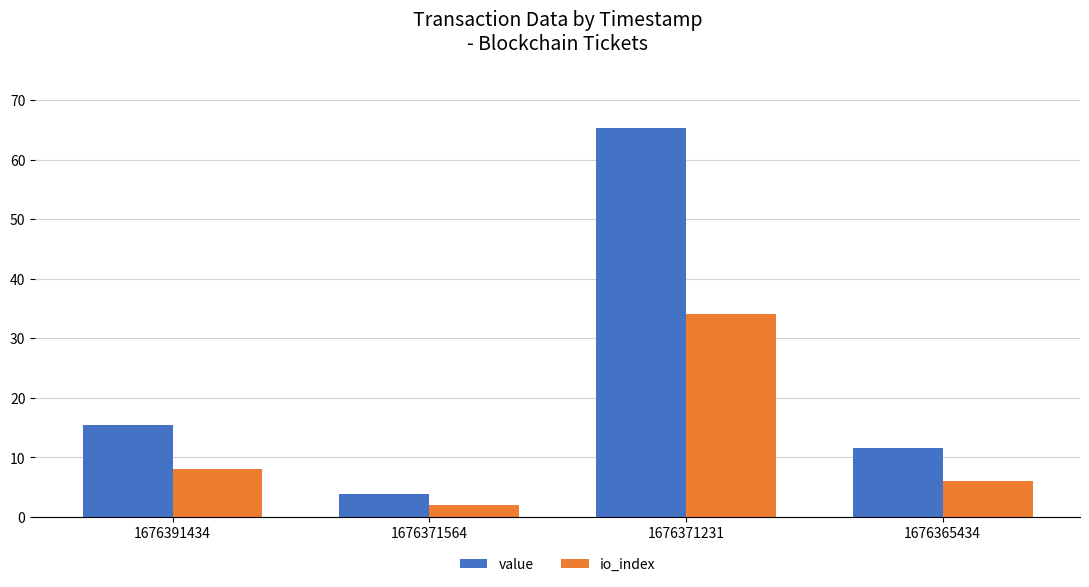

How many groups of bars are there?

4